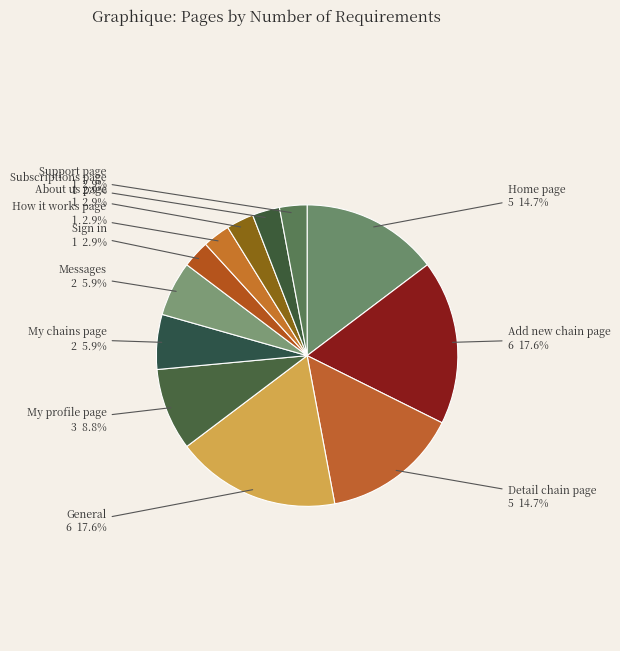

True or false: Messages accounts for 6% of the total.

True